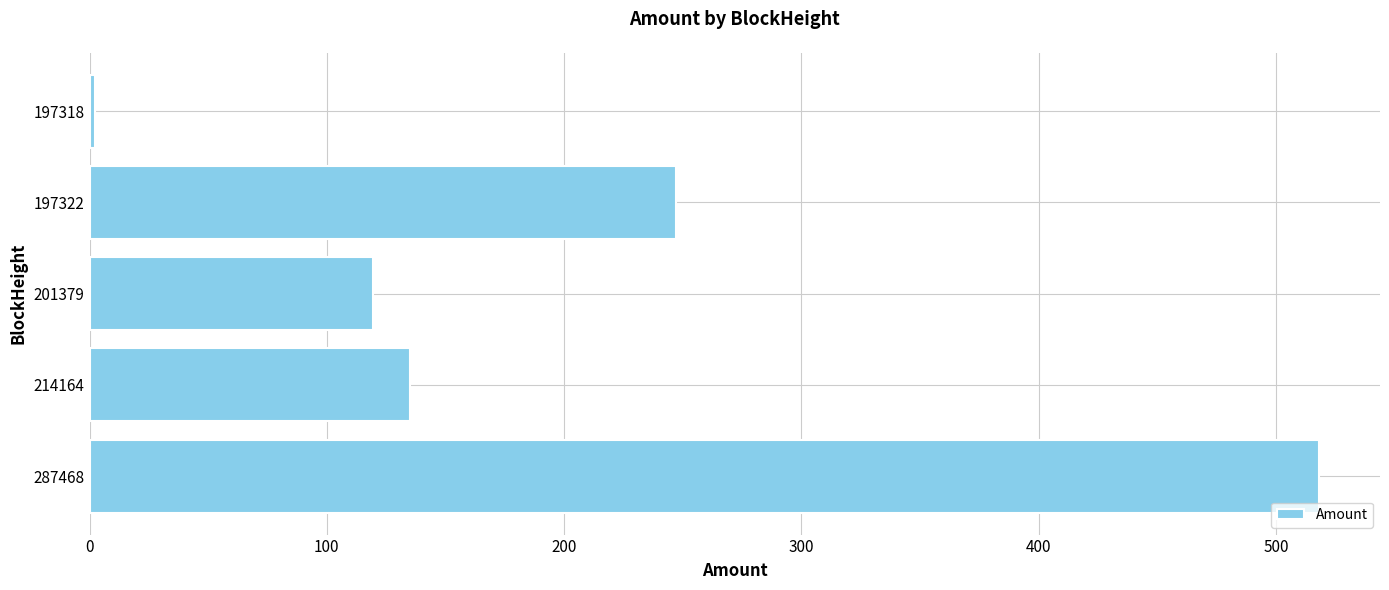

How many distinct data groups are displayed?

1